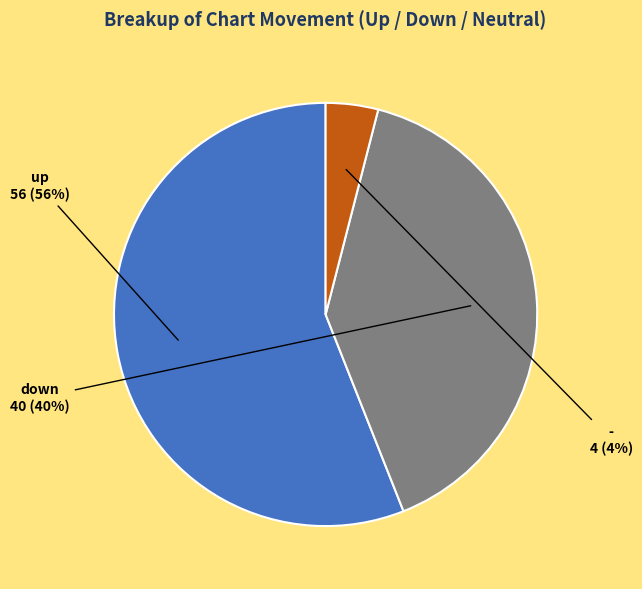

Do down and - together represent more than half of the pie?

No